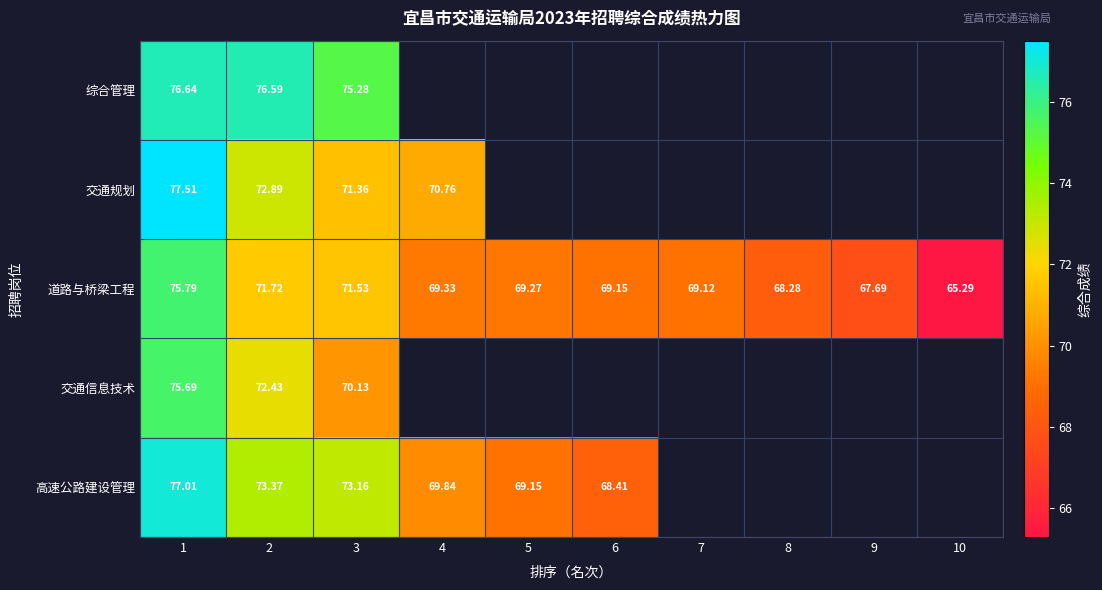

Is the value of 道路与桥梁工程 at 2 greater than the value of 交通规划 at 1?

No